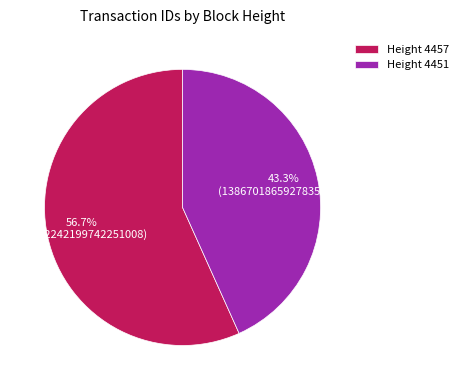

How many slices are in this pie chart?

2